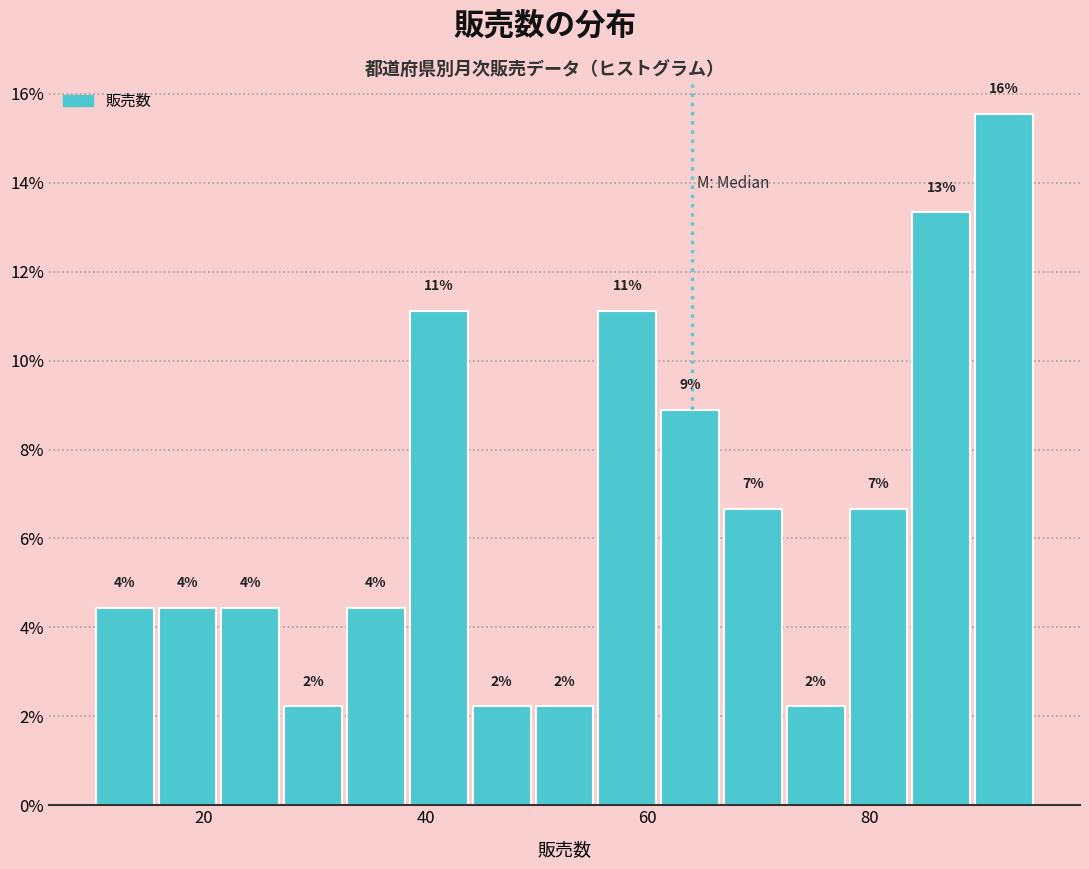

Read against the x-axis, roughly where is the centre of the tallest bar?

92